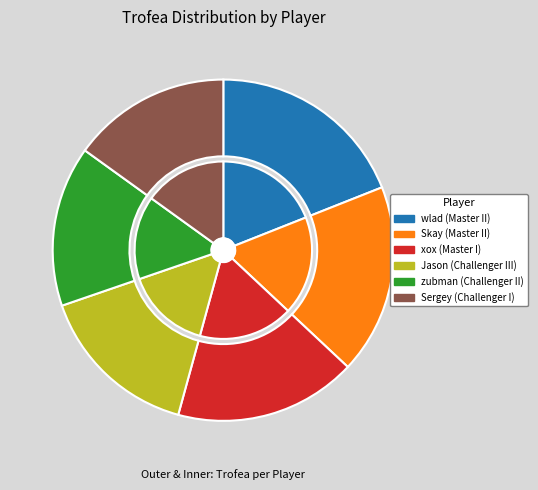

How many segments does this pie chart have?

6